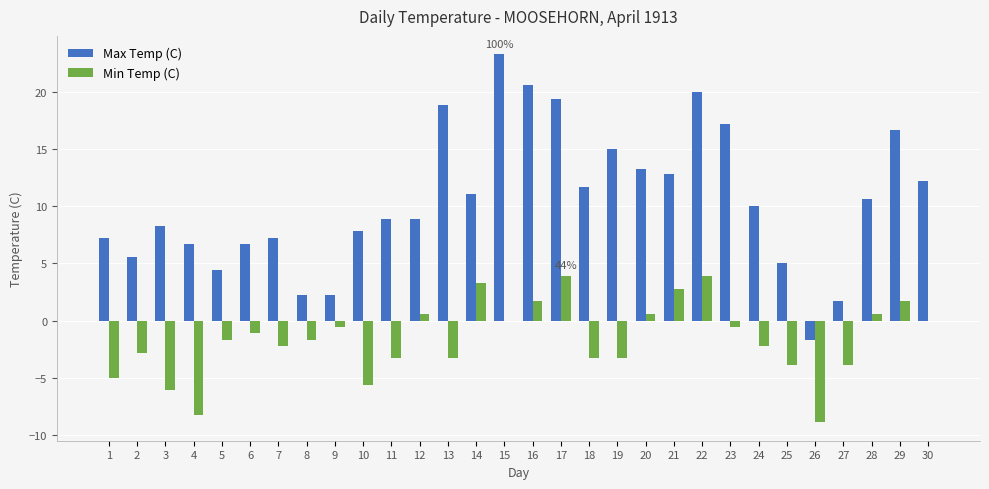

What is the total value across all series at 5?

2.7